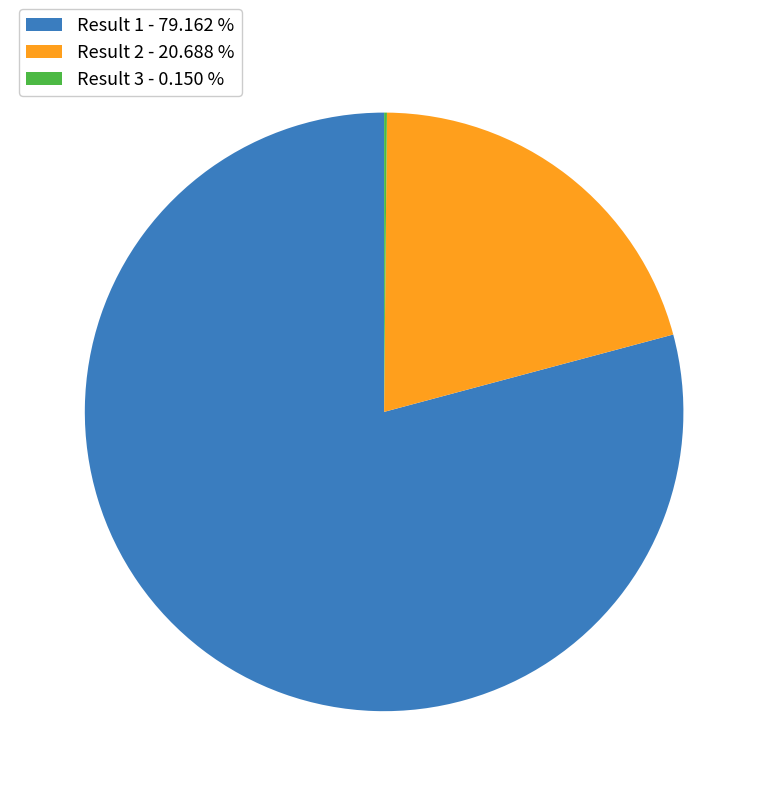

Is there a majority slice in this chart?

Yes